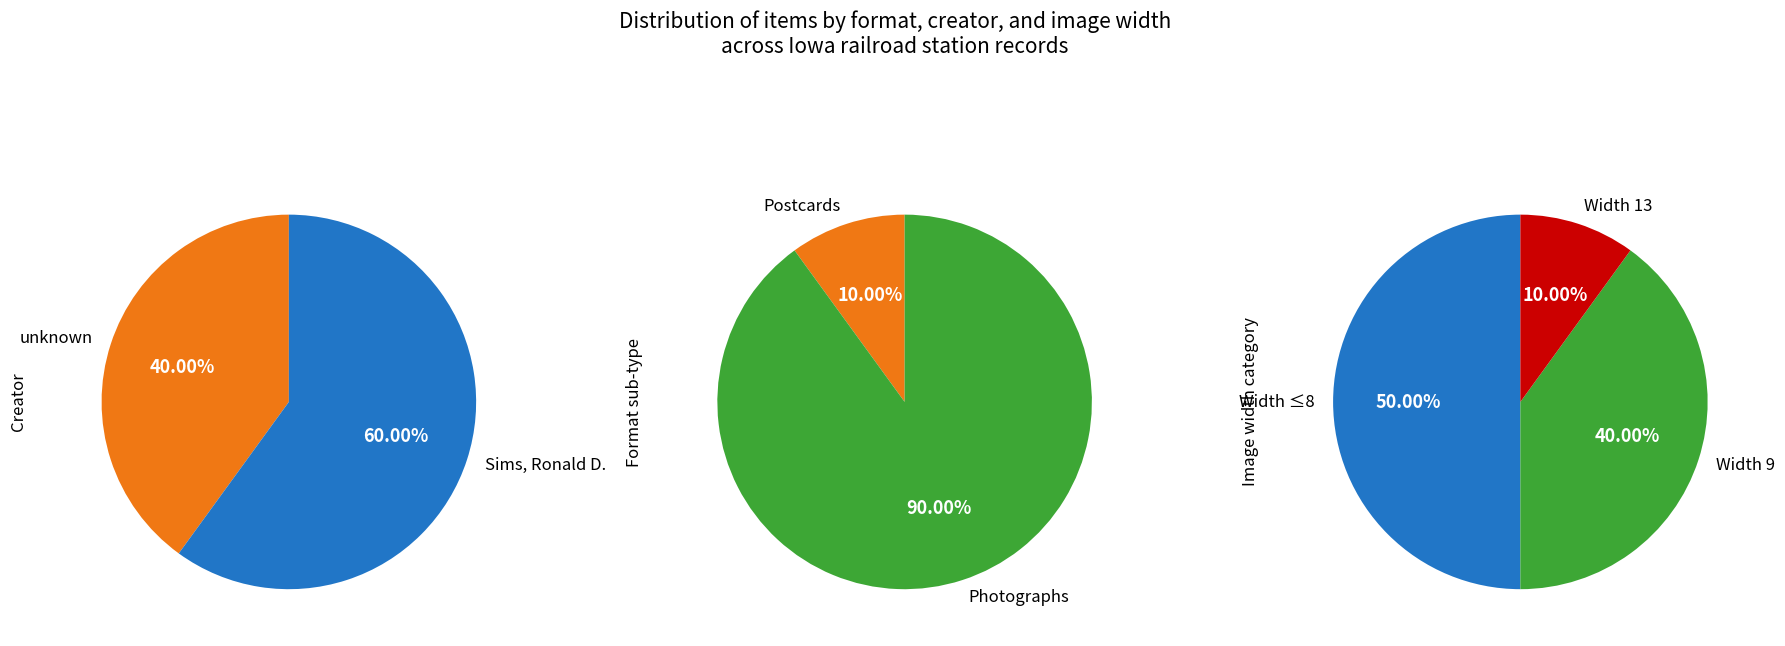

The 5 slice represents 1% of the pie. True or false?

False